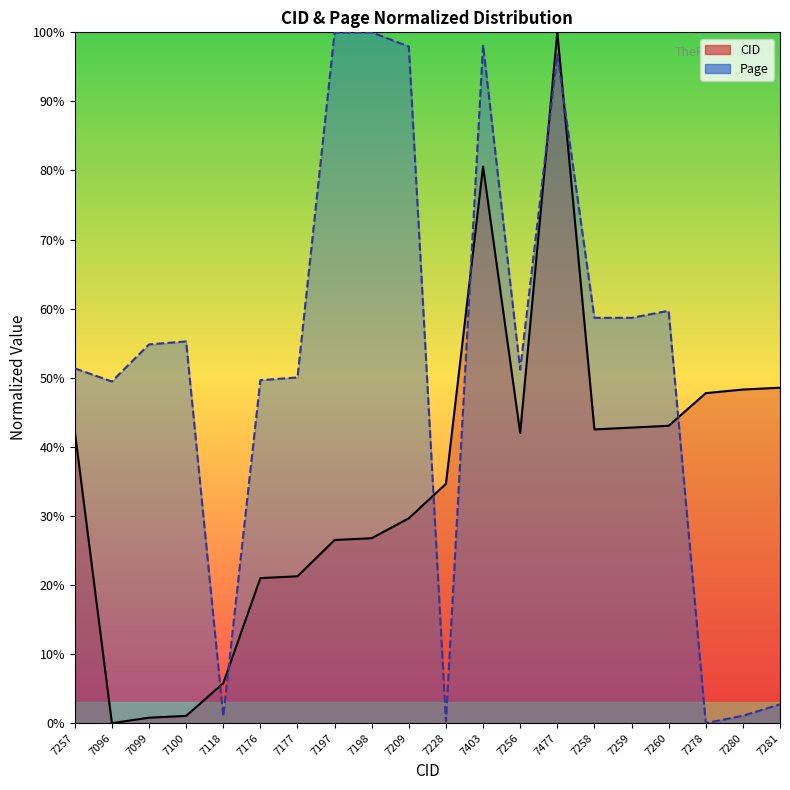

Which series has the widest spread of values?

CID